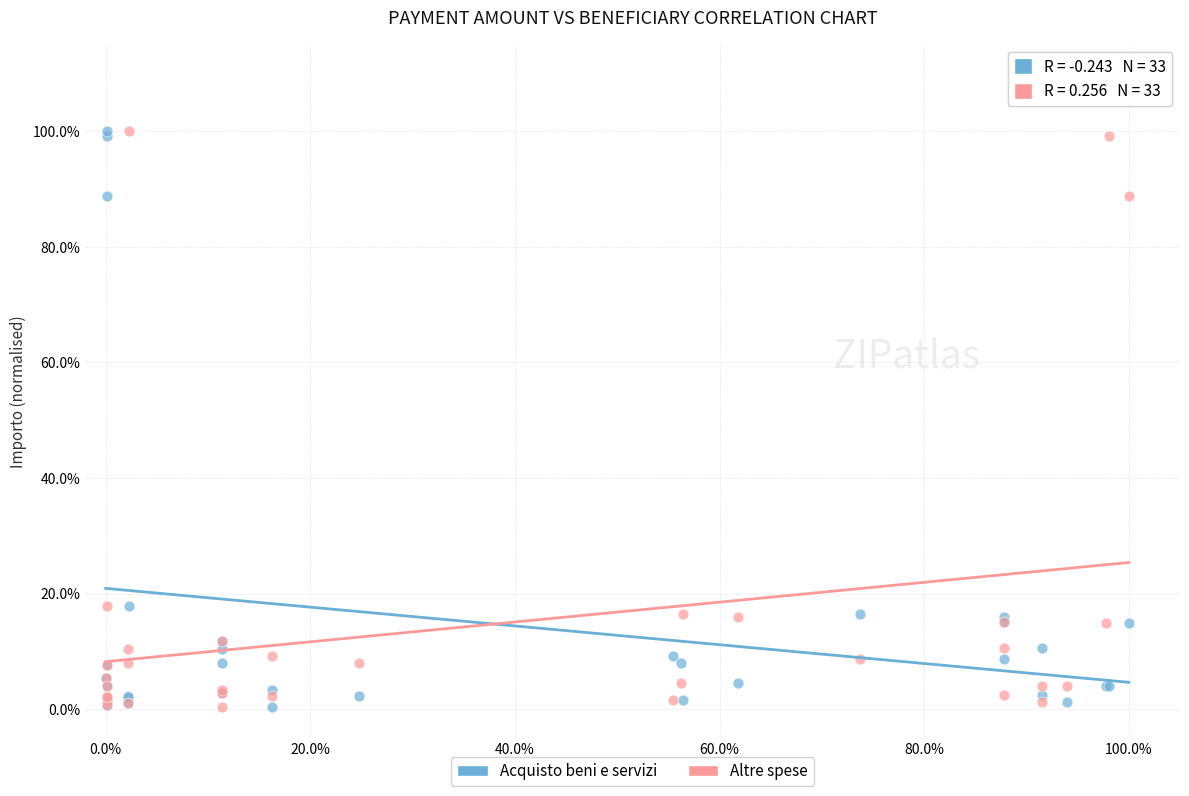

What are all the series names shown in the legend?

Acquisto beni e servizi, Altre spese